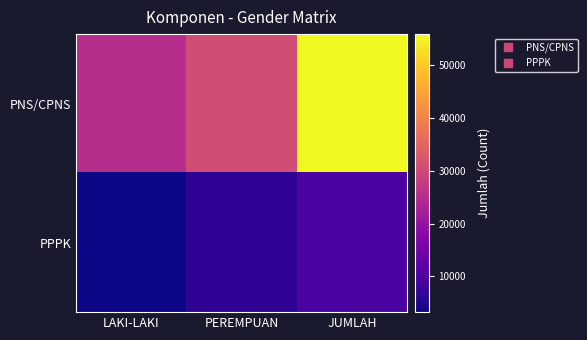

Which series has the largest total across all categories?

PNS/CPNS